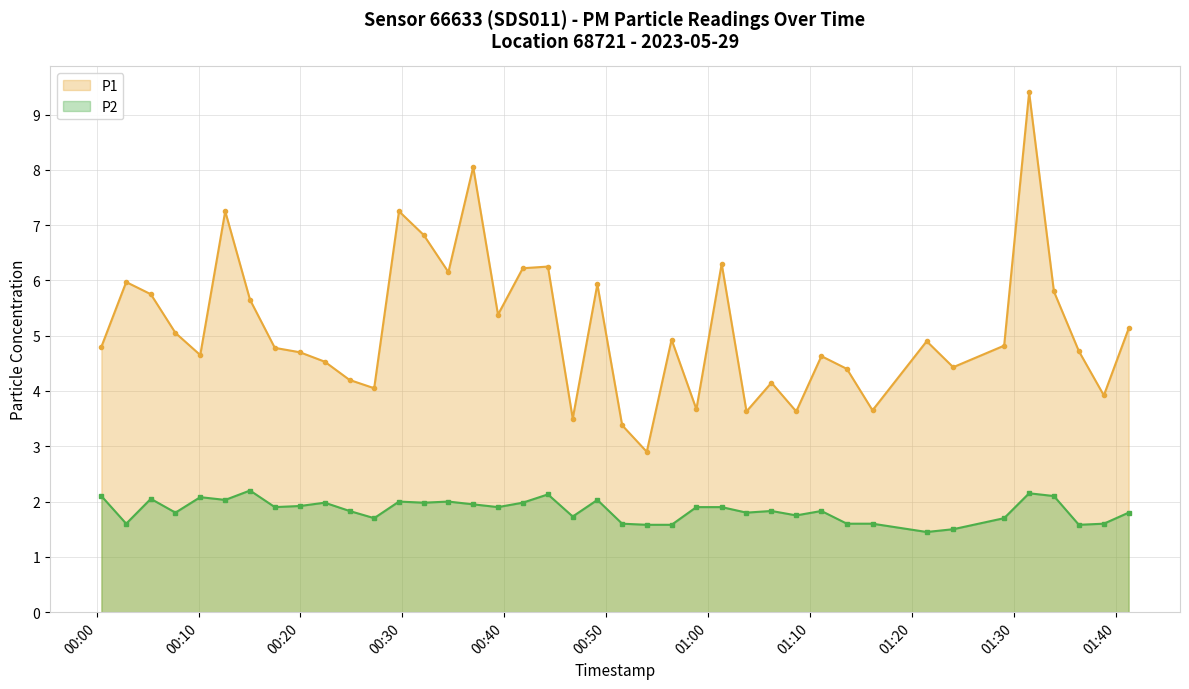

True or false: P1 and P2 cross at least once.

False